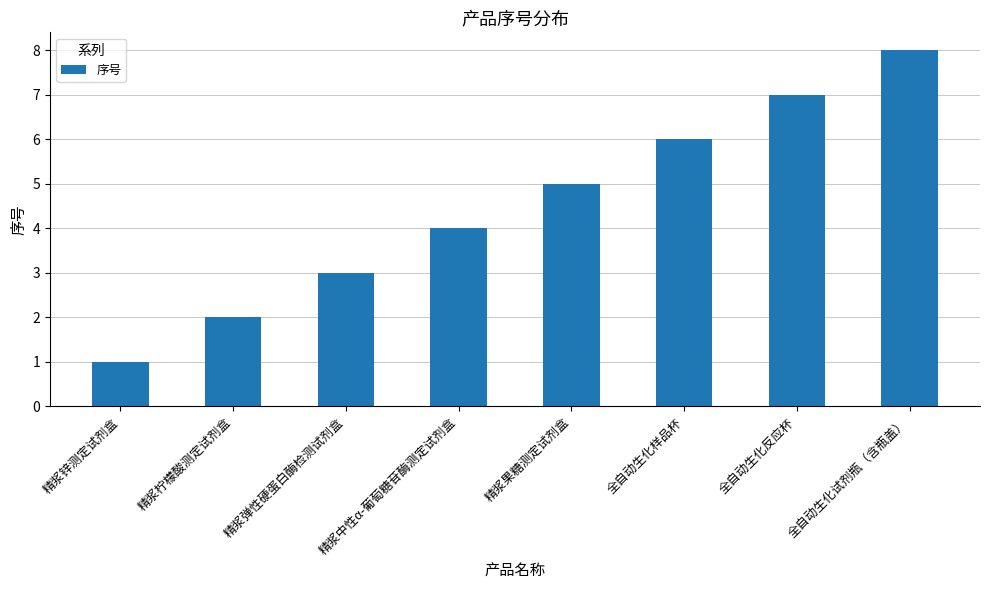

Which category has the highest value across all series?

全自动生化试剂瓶（含瓶盖）